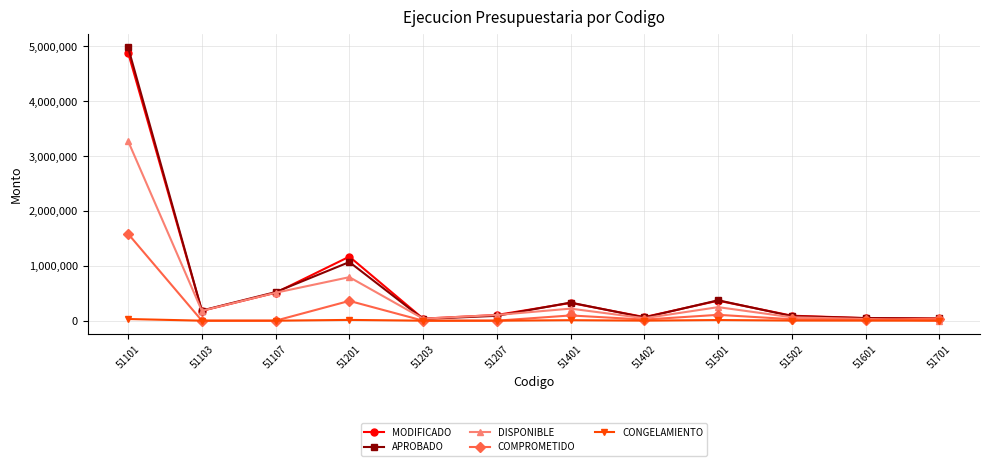

Where does the APROBADO series first go above 184335?

51101